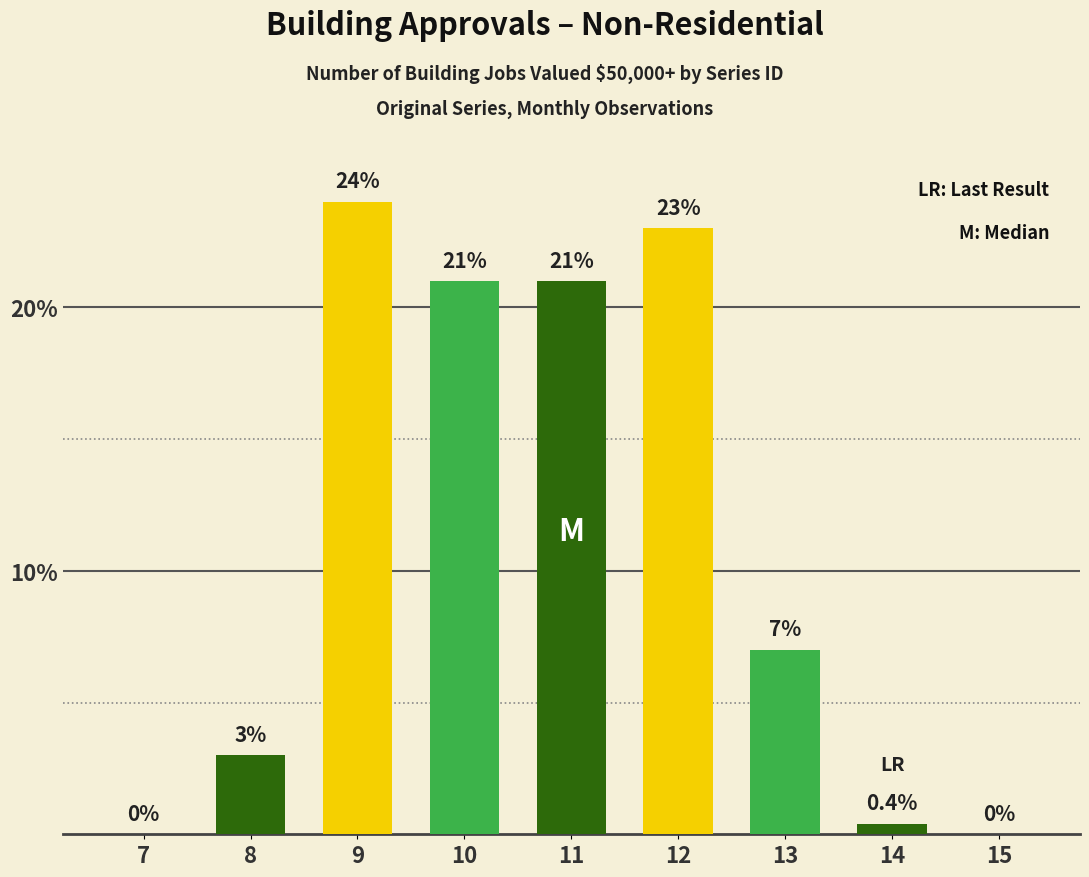

What is the sum of all values?

99.4